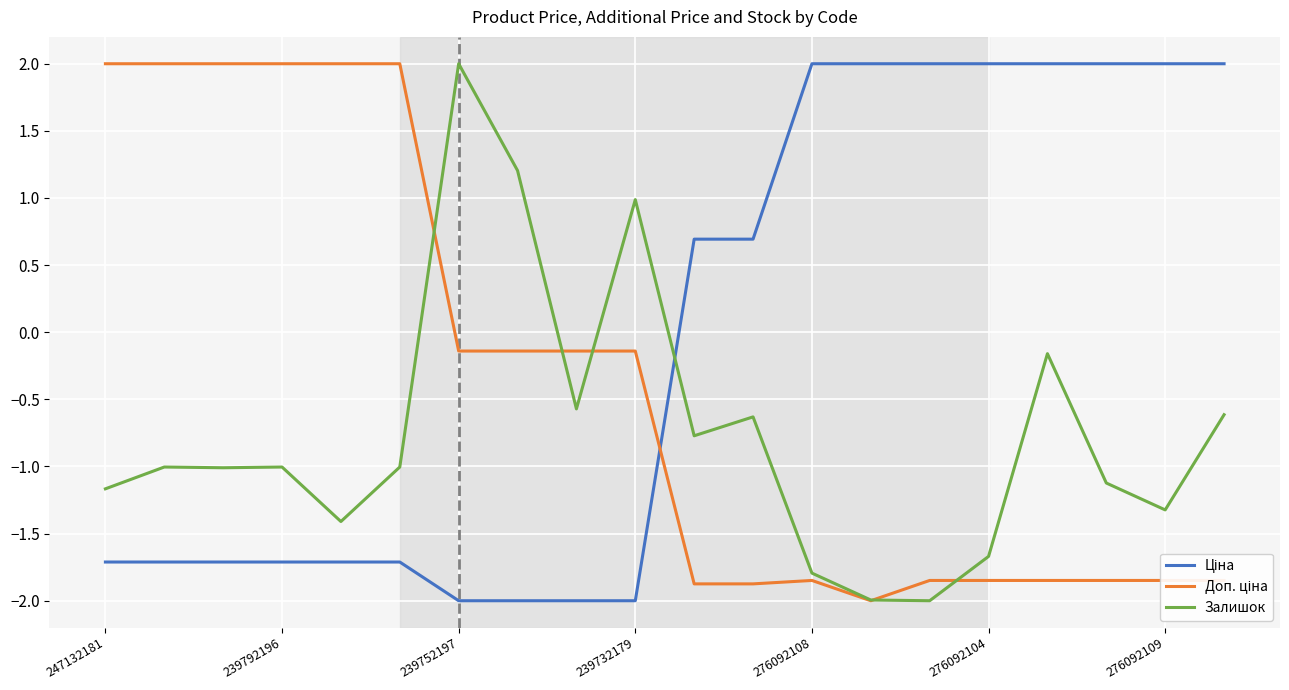

What is the lowest value of the Залишок series?

-2.0